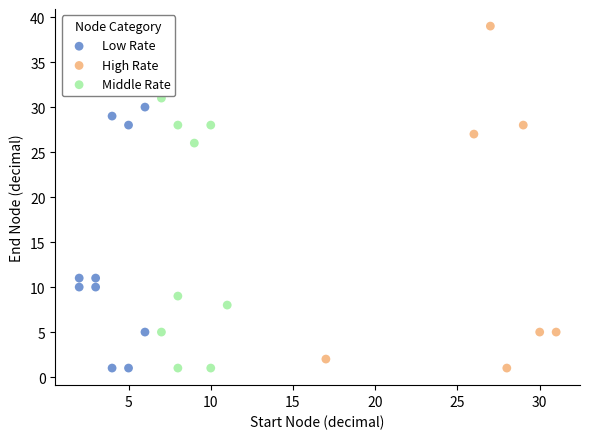

Which series has the largest Y range (max minus min)?

High Rate